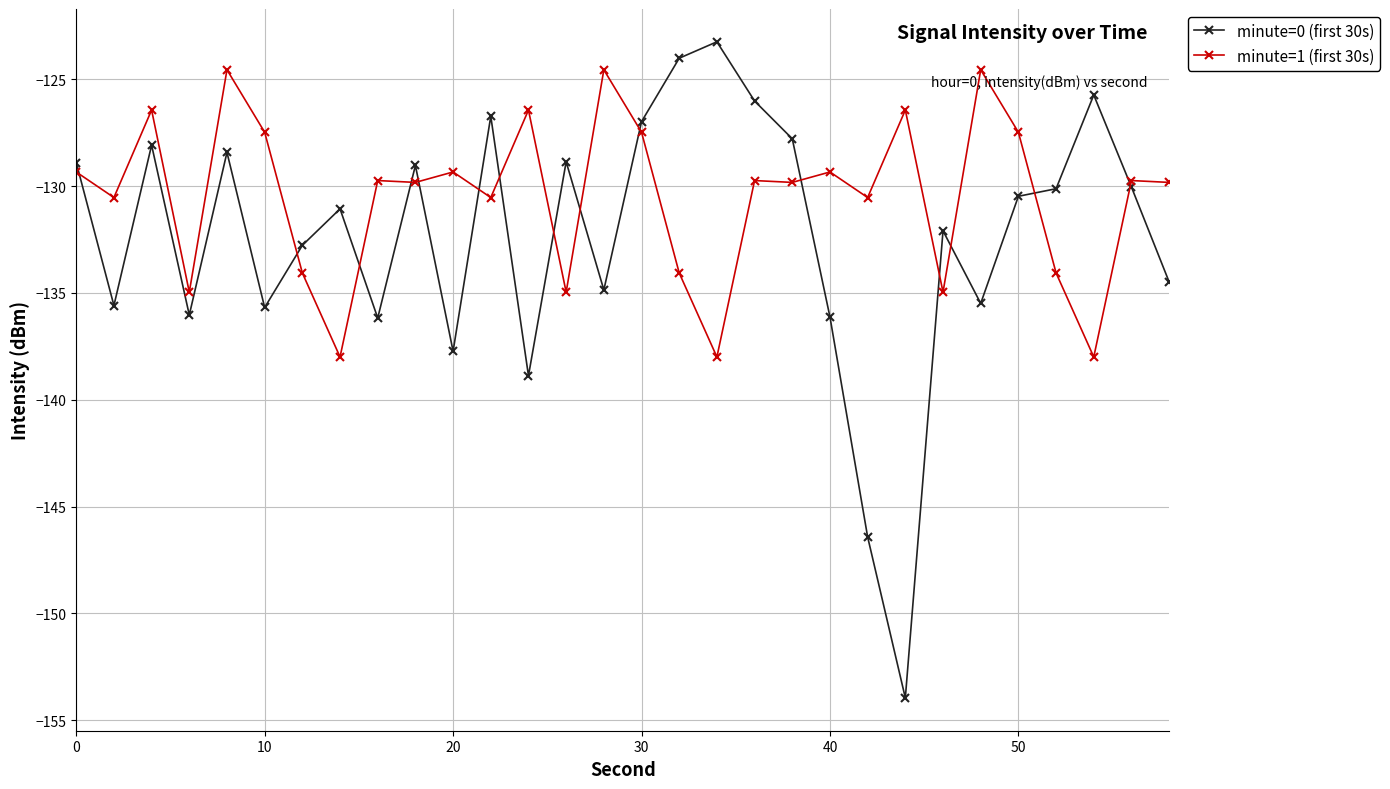

Which series has the largest range (max minus min)?

minute=0 (first 30s)